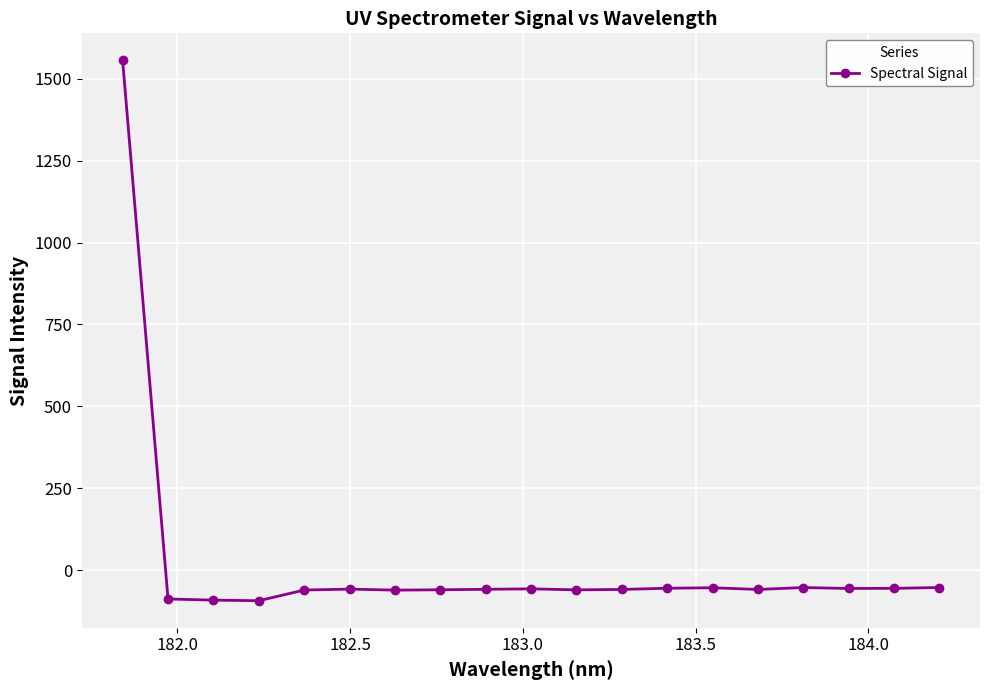

What is the greatest value displayed?

1556.2